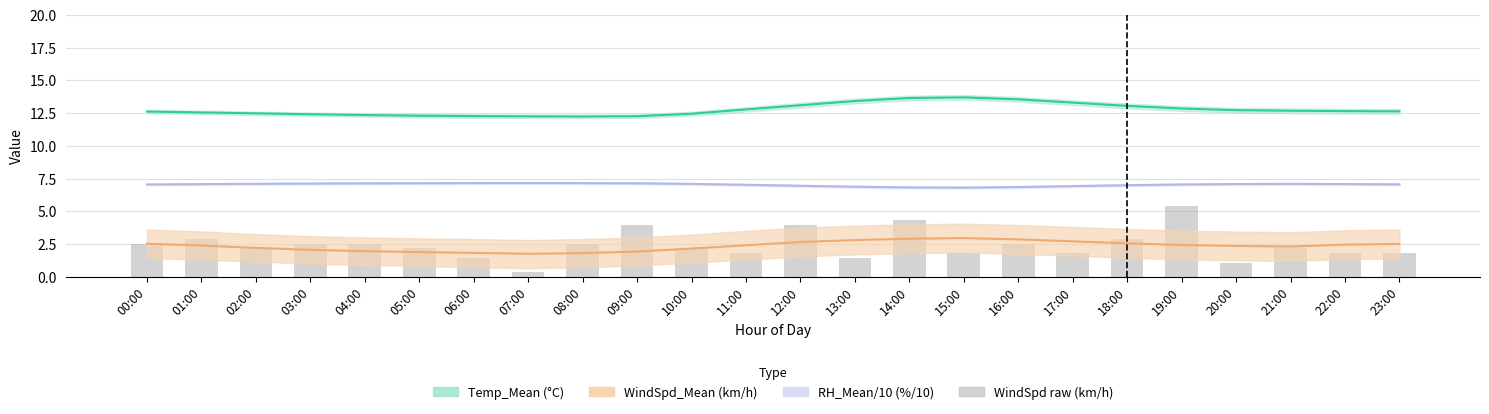

Which label corresponds to the smallest value in the chart?

07:00